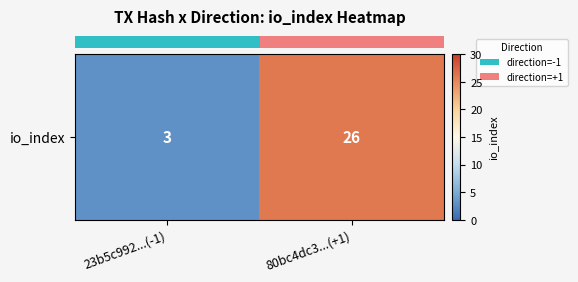

What is the difference between the maximum and minimum values?

23